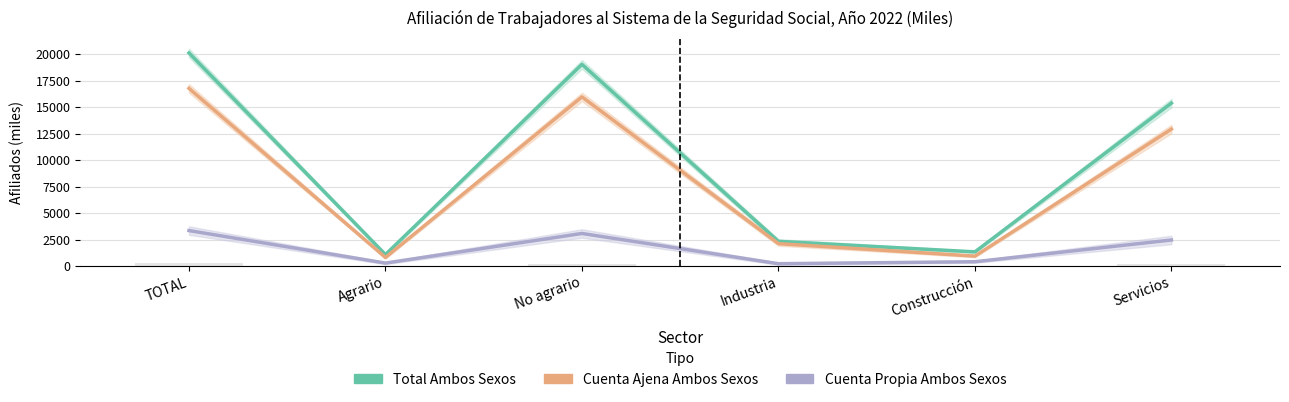

Is it true that Cuenta Propia Ambos Sexos equals 2452.9 at Servicios?

True